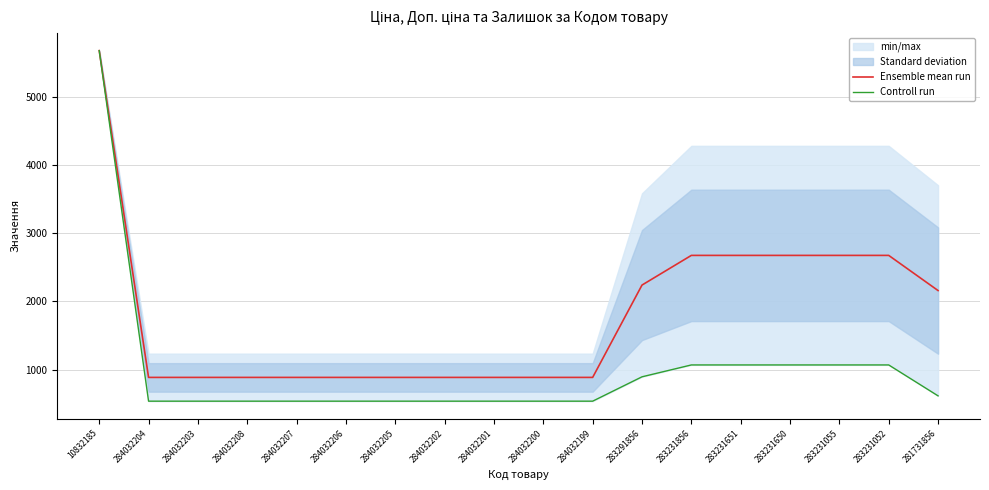

Reading left to right, list all the values displayed in this chart.

Ensemble mean run: 5673.8	887.2	887.2	887.2	887.2	887.2	887.2	887.2	887.2	887.2	887.2	2239.8	2674.4	2674.4	2674.4	2674.4	2674.4	2159.5
Controll run: 5673.8	539.0	539.0	539.0	539.0	539.0	539.0	539.0	539.0	539.0	539.0	895.9	1069.8	1069.8	1069.8	1069.8	1069.8	617.0